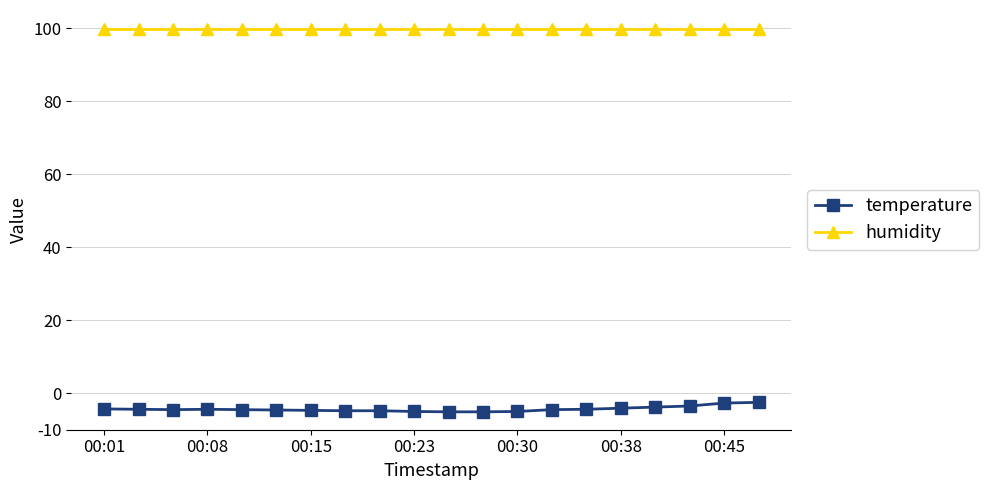

What is the average value of the humidity series?

99.9